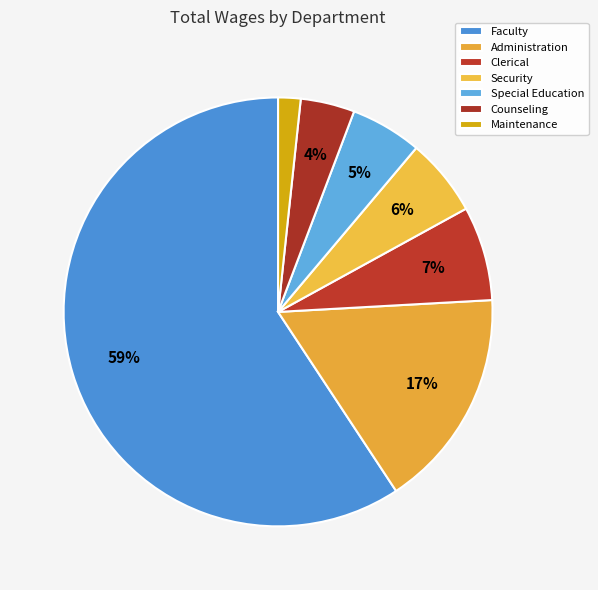

True or false: Clerical accounts for 18% of the total.

False